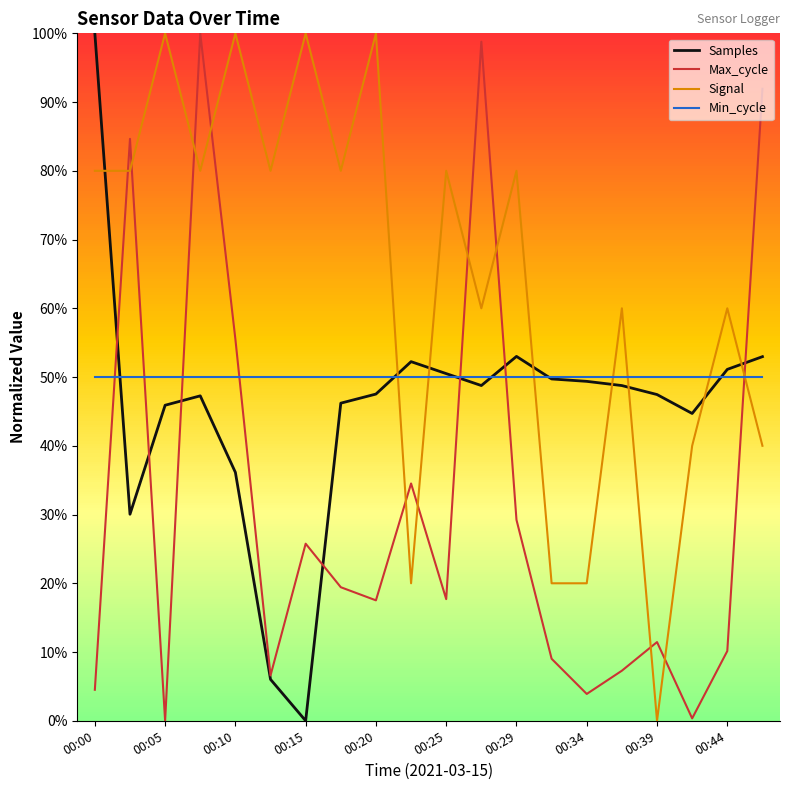

Does the chart have visible grid lines?

No